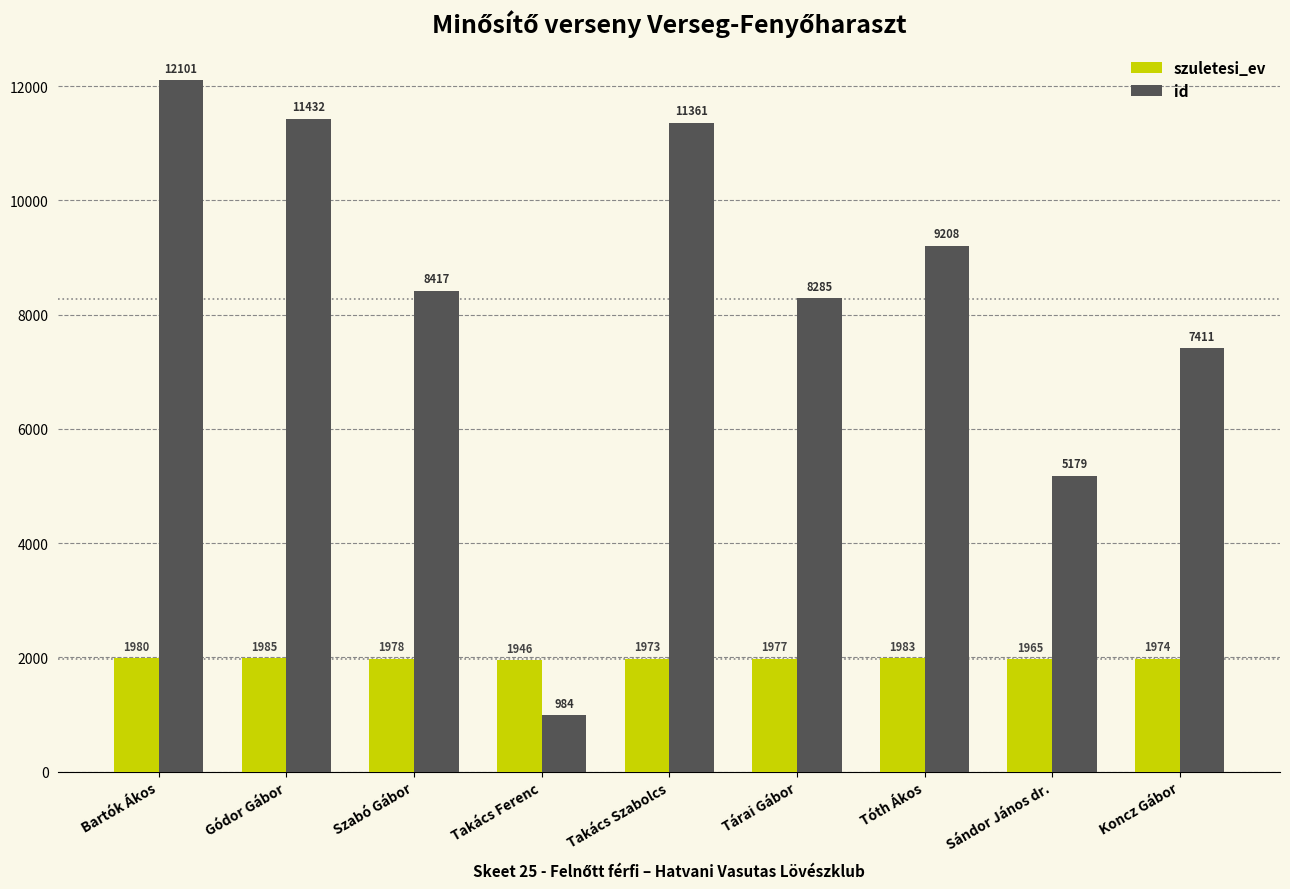

Between Gódor Gábor and Koncz Gábor, which series saw the biggest shift?

id